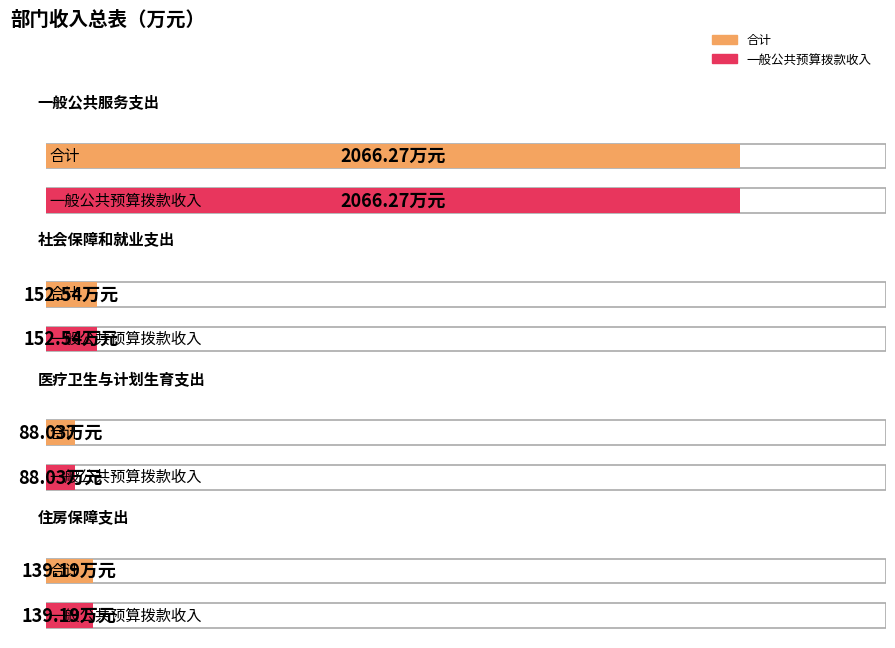

Which series has the widest spread of values?

合计